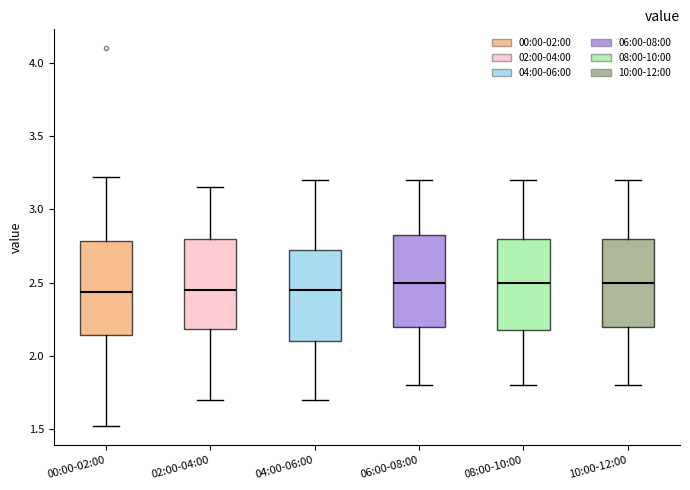

Reading left to right, read every box against the y-axis: the position of its median line, the range the box covers, and the ends of its whiskers. The values are not printed on the chart, so give them approximately, as read against the axis.

00:00-02:00: median 2.45, box 2.15 to 2.80, whiskers 1.50 to 3.20
02:00-04:00: median 2.45, box 2.20 to 2.80, whiskers 1.70 to 3.15
04:00-06:00: median 2.45, box 2.10 to 2.75, whiskers 1.70 to 3.20
06:00-08:00: median 2.50, box 2.20 to 2.85, whiskers 1.80 to 3.20
08:00-10:00: median 2.50, box 2.20 to 2.80, whiskers 1.80 to 3.20
10:00-12:00: median 2.50, box 2.20 to 2.80, whiskers 1.80 to 3.20